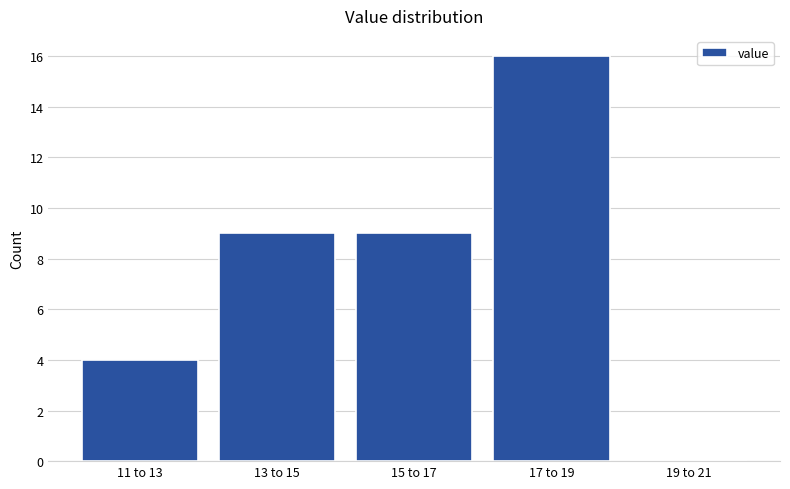

Reading left to right, list all the values displayed in this chart.

11 to 13=4	13 to 15=9	15 to 17=9	17 to 19=16	19 to 21=0